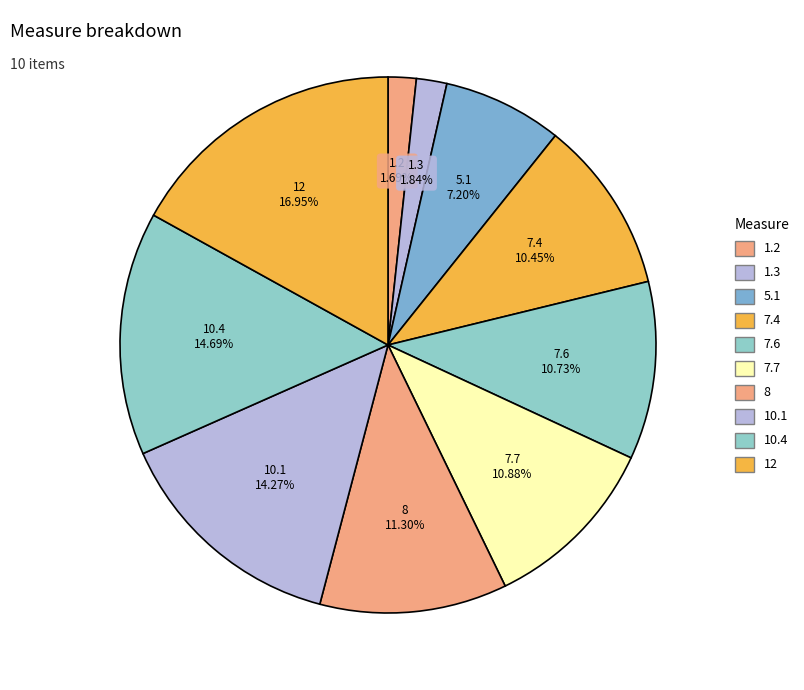

How many segments does this pie chart have?

10